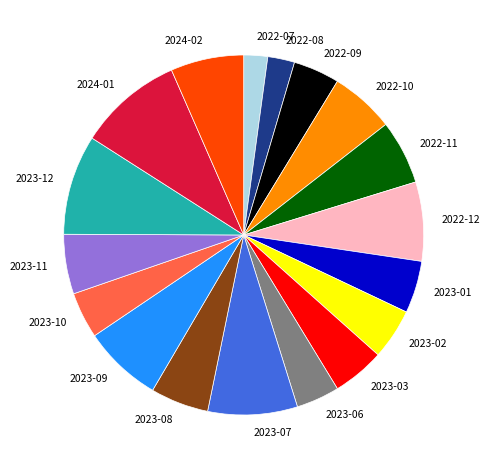

Is there any slice that represents more than half of the pie?

No